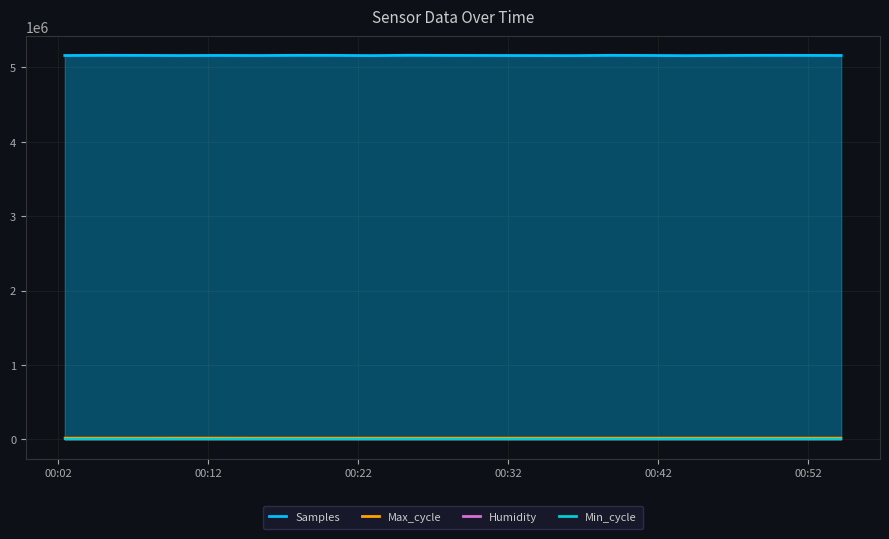

List the labels in order of Max_cycle value, largest first.

2024/01/28 00:10:08, 2024/01/28 00:12:42, 2024/01/28 00:30:32, 2024/01/28 00:25:23, 2024/01/28 00:36:14, 2024/01/28 00:49:05, 2024/01/28 00:38:48, 2024/01/28 00:46:31, 2024/01/28 00:22:49, 2024/01/28 00:04:59, 2024/01/28 00:17:42, 2024/01/28 00:43:56, 2024/01/28 00:27:57, 2024/01/28 00:20:16, 2024/01/28 00:54:11, 2024/01/28 00:15:15, 2024/01/28 00:41:23, 2024/01/28 00:02:26, 2024/01/28 00:07:32, 2024/01/28 00:51:38